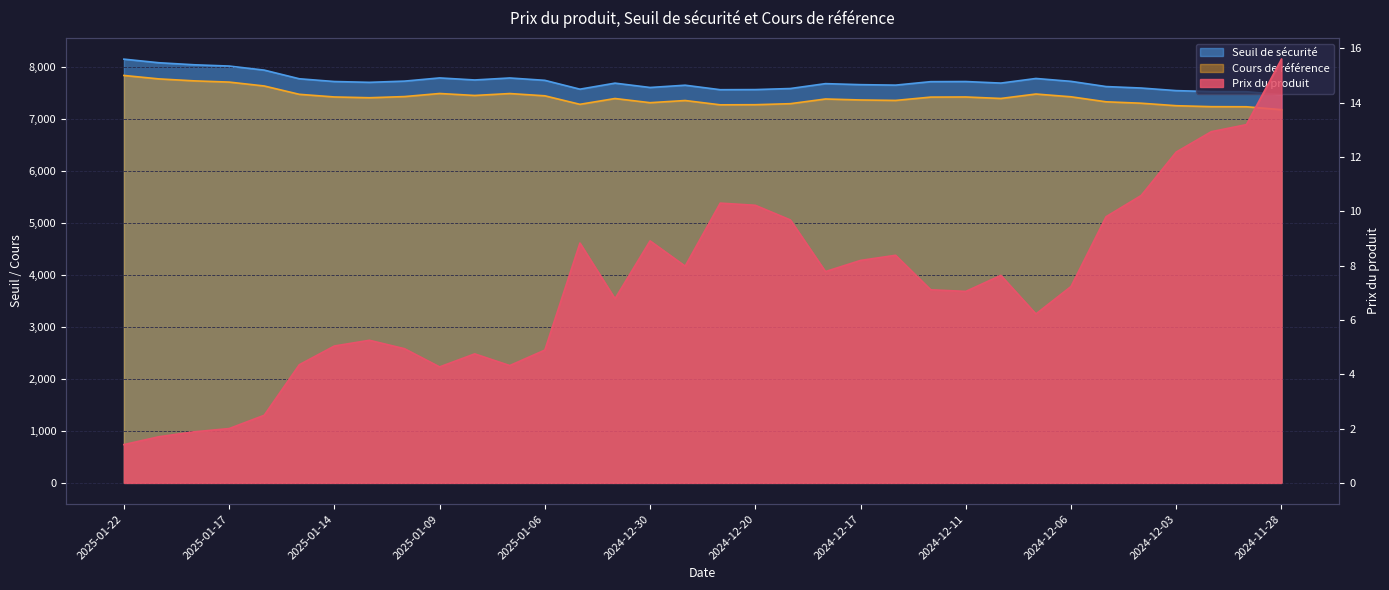

Reading right to left, transcribe all the data shown in this chart.

Prix du produit: 2024-11-28=15.6	2024-11-29=13.2	2024-12-02=12.9	2024-12-03=12.2	2024-12-04=10.6	2024-12-05=9.8	2024-12-06=7.2	2024-12-09=6.2	2024-12-10=7.6	2024-12-11=7.0	2024-12-12=7.1	2024-12-16=8.4	2024-12-17=8.2	2024-12-18=7.8	2024-12-19=9.7	2024-12-20=10.2	2024-12-23=10.3	2024-12-27=8.0	2024-12-30=8.9	2025-01-02=6.8	2025-01-03=8.8	2025-01-06=4.9	2025-01-07=4.3	2025-01-08=4.8	2025-01-09=4.3	2025-01-10=4.9	2025-01-13=5.2	2025-01-14=5.0	2025-01-15=4.3	2025-01-16=2.5	2025-01-17=2.0	2025-01-20=1.9	2025-01-21=1.7	2025-01-22=1.4
Seuil de sécurité: 2024-11-28=7466.4	2024-11-29=7524.5	2024-12-02=7526.4	2024-12-03=7545.6	2024-12-04=7595.4	2024-12-05=7623.8	2024-12-06=7724.0	2024-12-09=7779.3	2024-12-10=7690.6	2024-12-11=7720.3	2024-12-12=7717.8	2024-12-16=7651.4	2024-12-17=7660.3	2024-12-18=7680.0	2024-12-19=7586.1	2024-12-20=7565.5	2024-12-23=7563.2	2024-12-27=7649.6	2024-12-30=7606.1	2025-01-02=7689.5	2025-01-03=7573.5	2025-01-06=7743.5	2025-01-07=7788.9	2025-01-08=7750.5	2025-01-09=7789.9	2025-01-10=7728.3	2025-01-13=7705.0	2025-01-14=7720.6	2025-01-15=7773.6	2025-01-16=7940.1	2025-01-17=8018.1	2025-01-20=8042.8	2025-01-21=8081.8	2025-01-22=8150.9
Cours de référence: 2024-11-28=7179.2	2024-11-29=7235.1	2024-12-02=7236.9	2024-12-03=7255.4	2024-12-04=7303.3	2024-12-05=7330.5	2024-12-06=7426.9	2024-12-09=7480.1	2024-12-10=7394.8	2024-12-11=7423.4	2024-12-12=7420.9	2024-12-16=7357.1	2024-12-17=7365.7	2024-12-18=7384.6	2024-12-19=7294.4	2024-12-20=7274.5	2024-12-23=7272.3	2024-12-27=7355.4	2024-12-30=7313.6	2025-01-02=7393.8	2025-01-03=7282.2	2025-01-06=7445.7	2025-01-07=7489.4	2025-01-08=7452.4	2025-01-09=7490.3	2025-01-10=7431.0	2025-01-13=7408.6	2025-01-14=7423.7	2025-01-15=7474.6	2025-01-16=7634.7	2025-01-17=7709.8	2025-01-20=7733.5	2025-01-21=7770.9	2025-01-22=7837.4